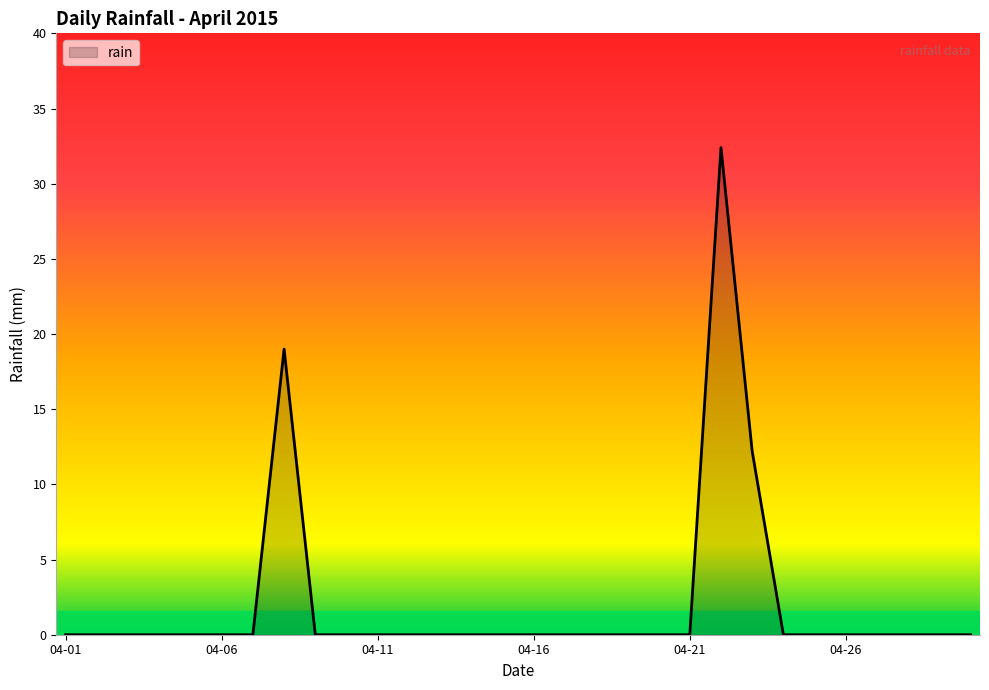

How many lines are shown in the chart?

1